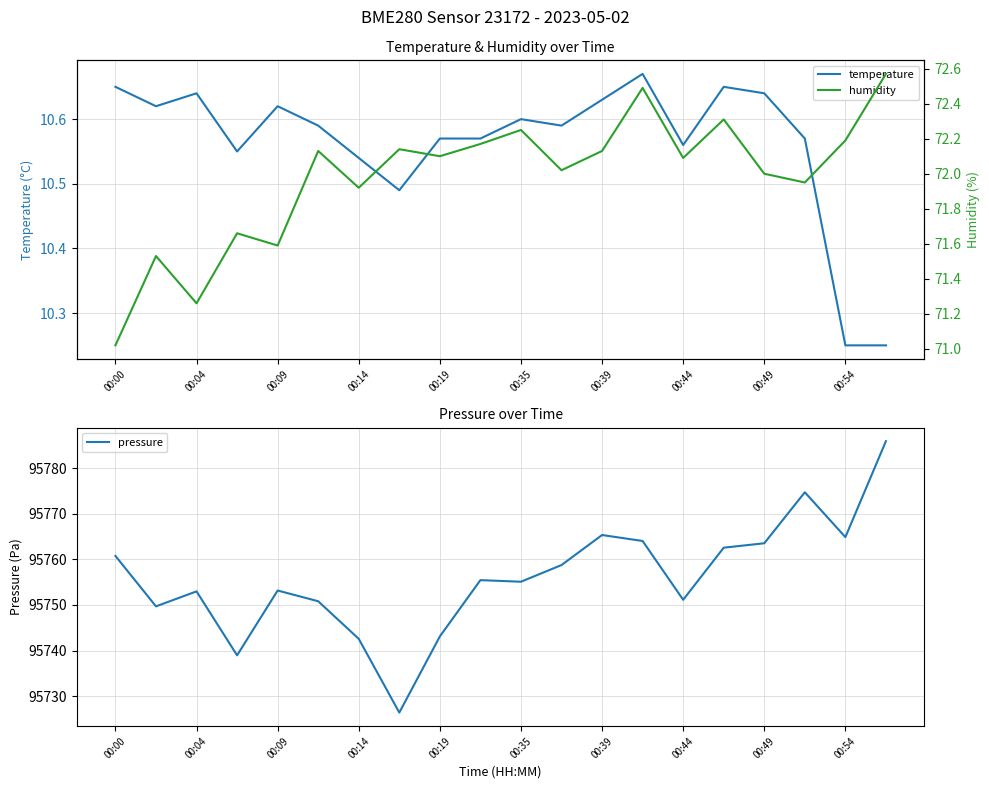

Is it true that temperature equals 15.7 at 00:14?

False